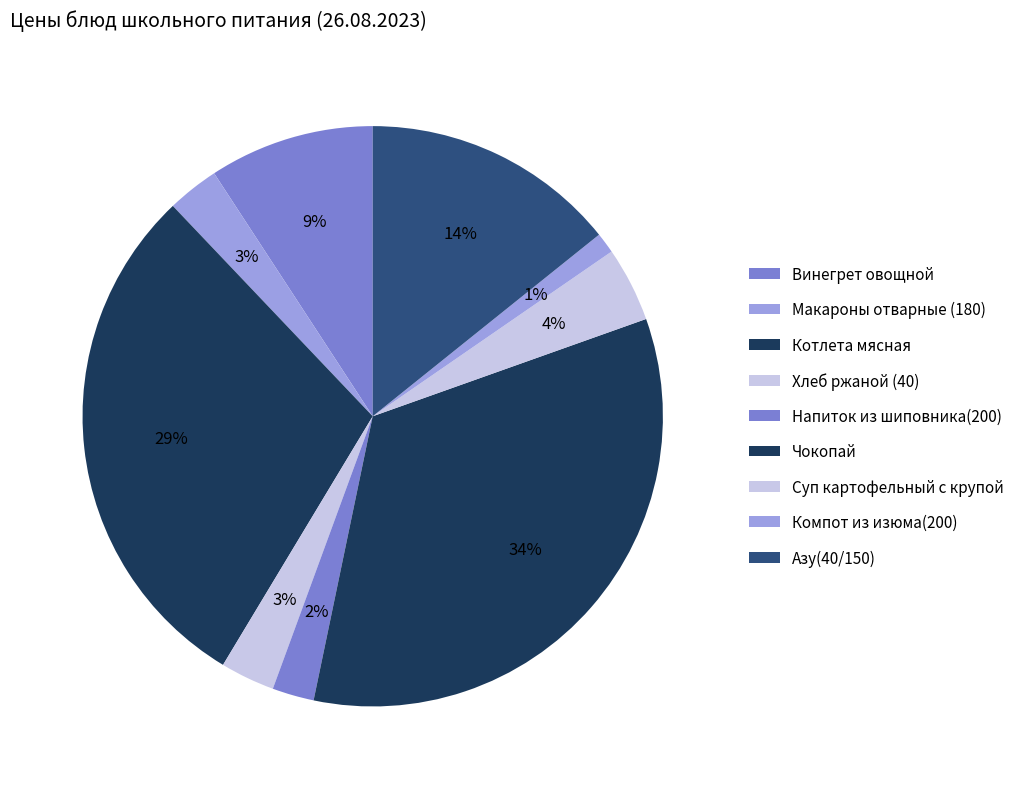

Is it true that Компот из изюма(200) is 9% of the pie?

False